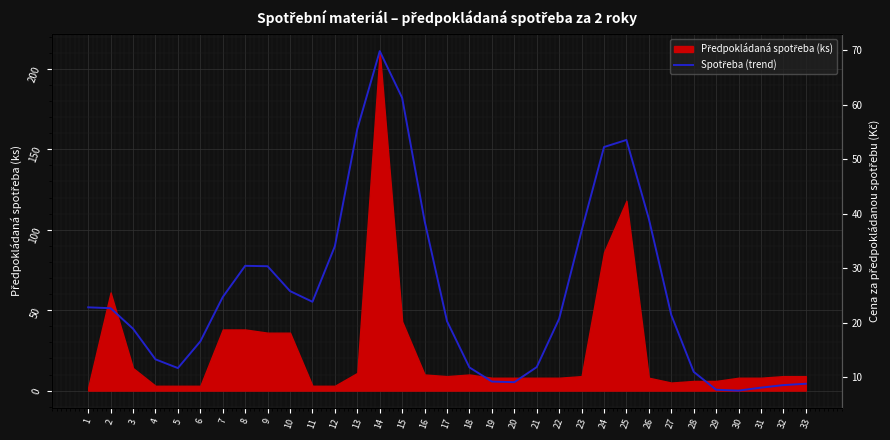

True or false: the data shows 69.9 at 14.

True